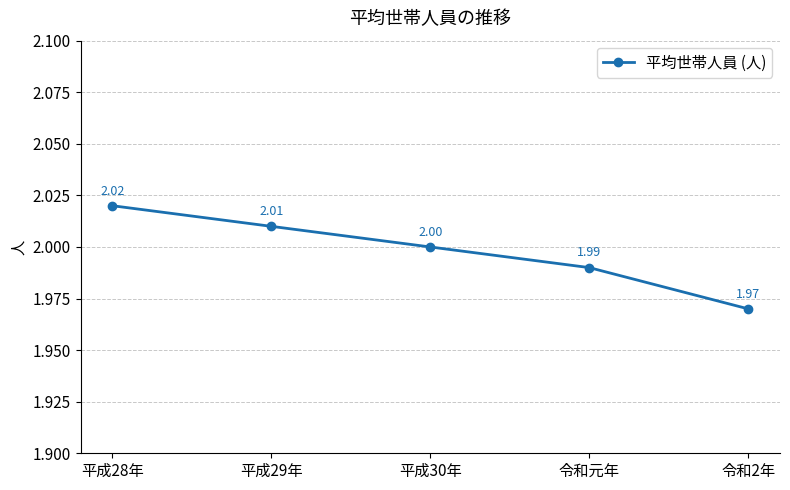

The value at 平成28年 is 0.8. True or false?

False